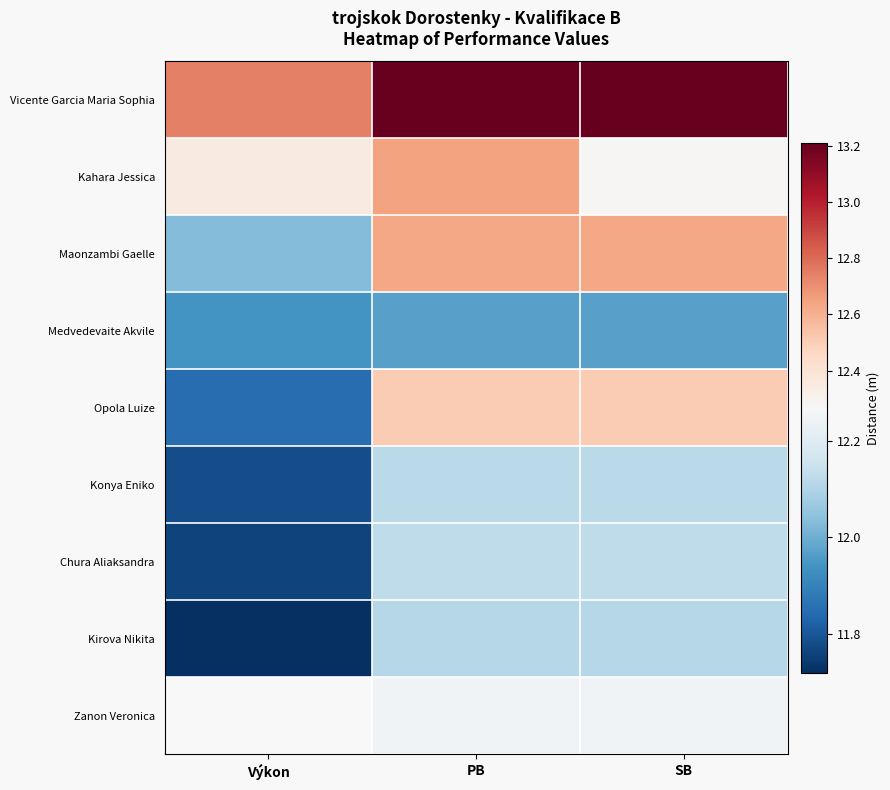

Is it true that Kirova Nikita equals 11.7 at Výkon?

True